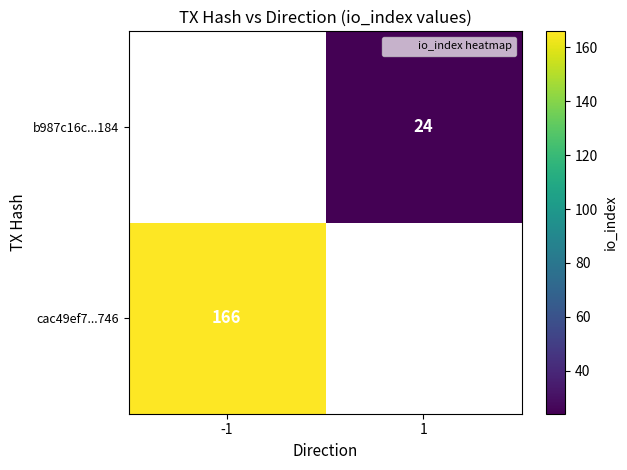

How many data points does each series have?

2